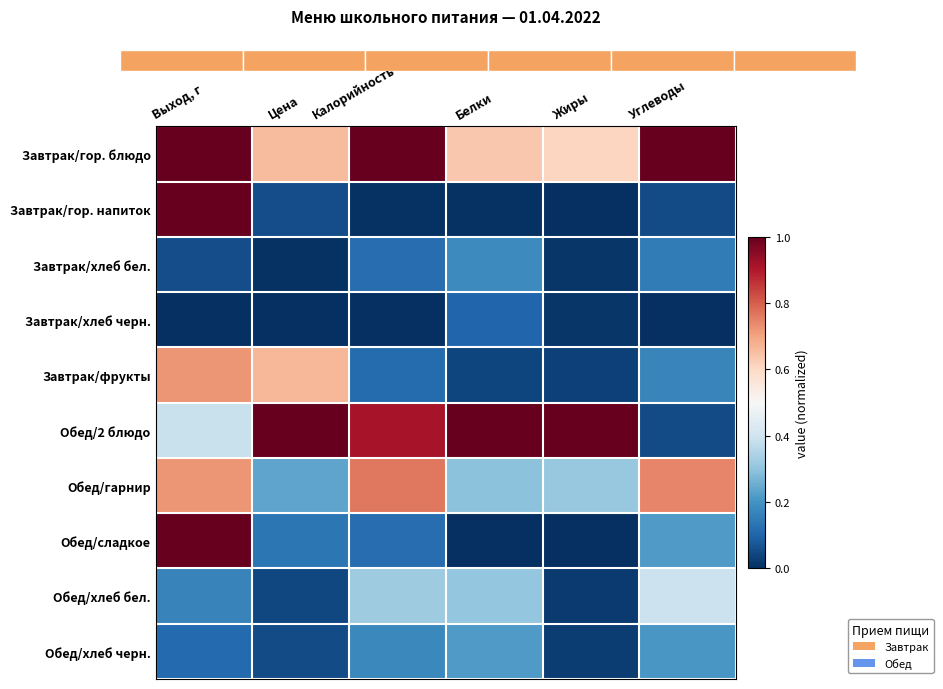

Is it true that Завтрак/фрукты equals 0.0 at Калорийность?

False